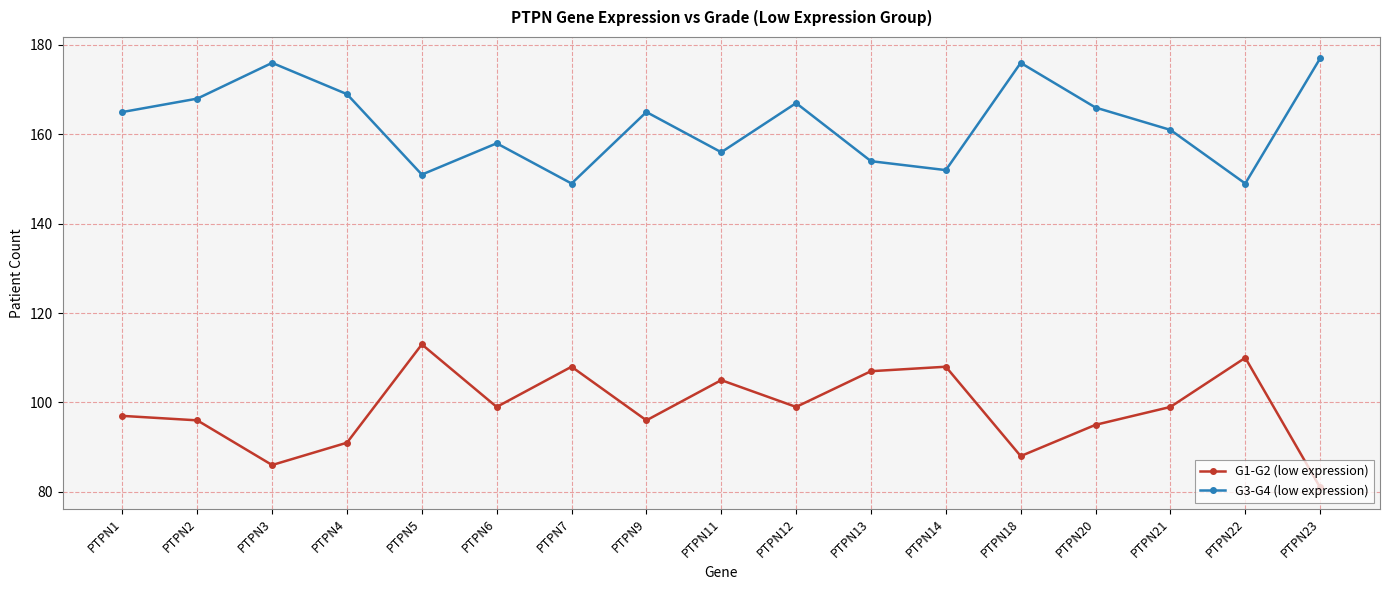

True or false: G3-G4 (low expression) and G1-G2 (low expression) cross at least once.

False